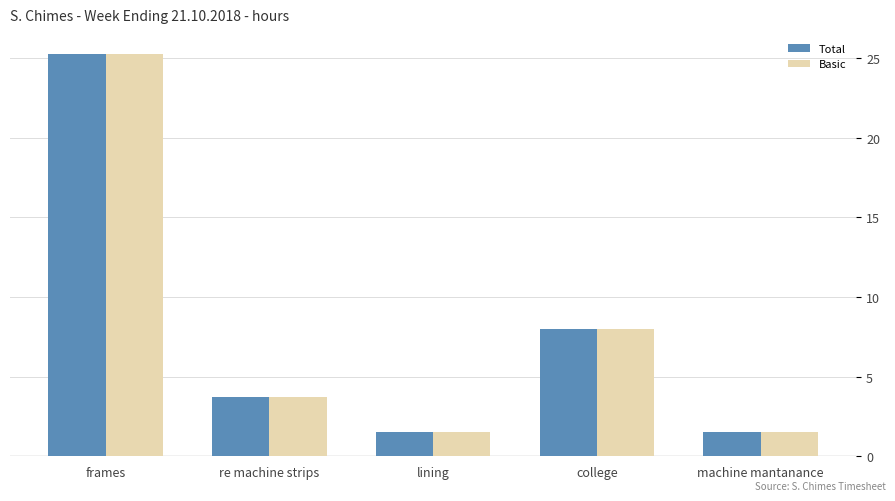

What is the sum of all Basic values?

40.0